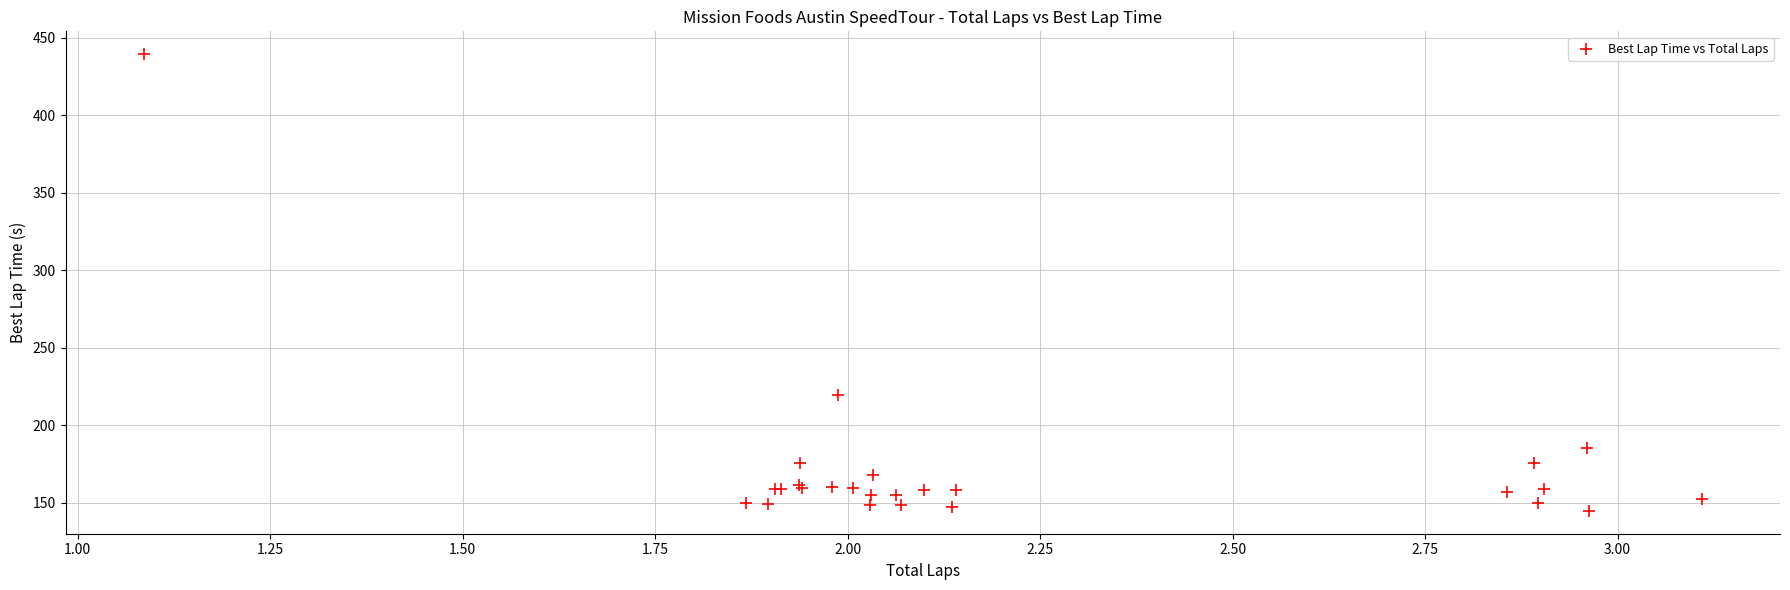

What Y value in the scatter plot is closest to 292?

219.5